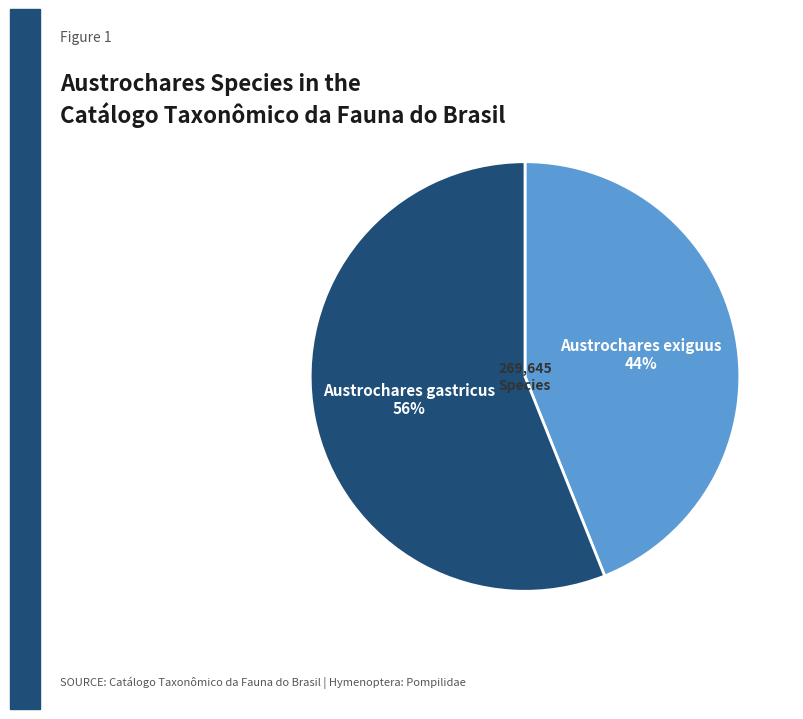

Is there a majority slice in this chart?

Yes